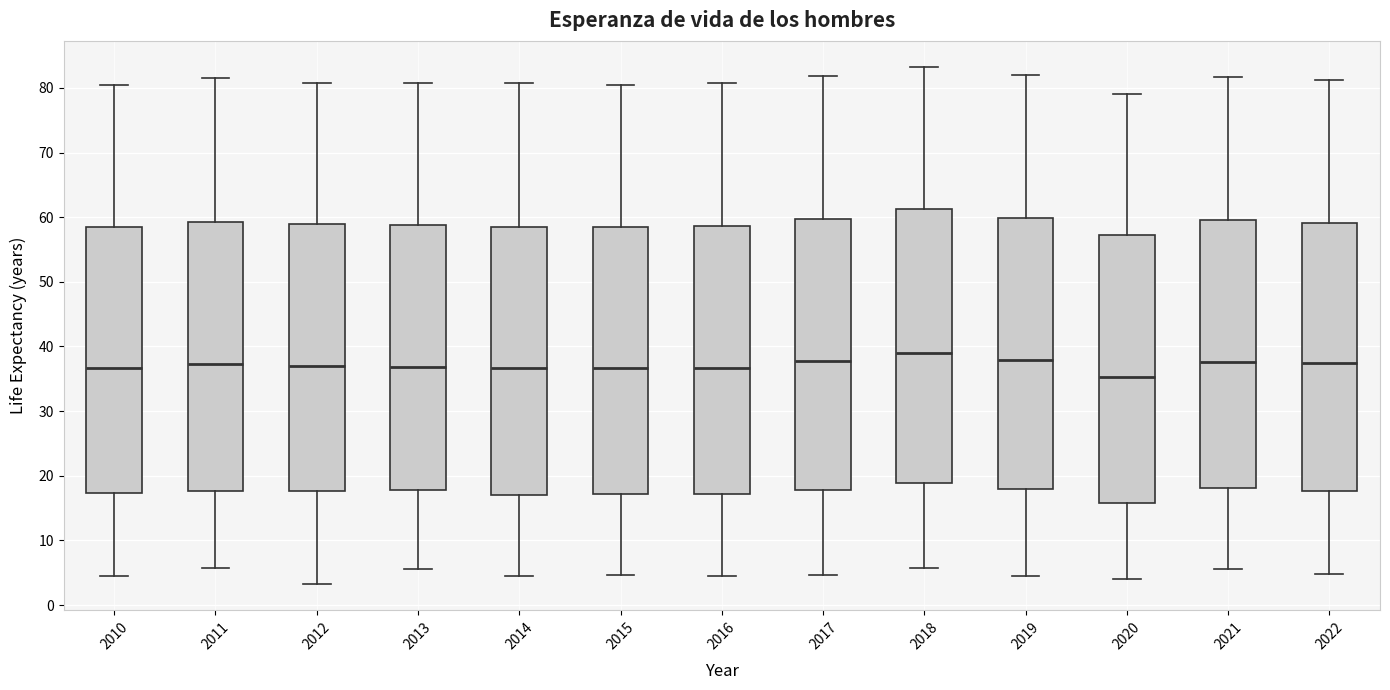

Where is the lower edge of the box at x = 2015 on the y-axis? The values are not printed on the chart, so give them approximately, as read against the axis.

17